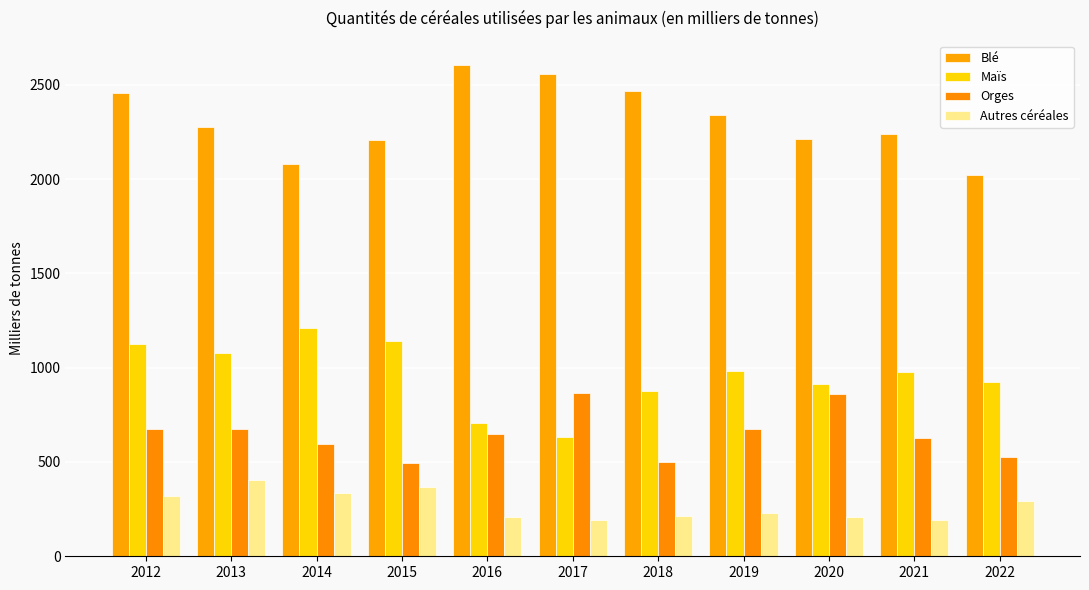

What is the approximate value of Autres céréales at 2020?

208.1